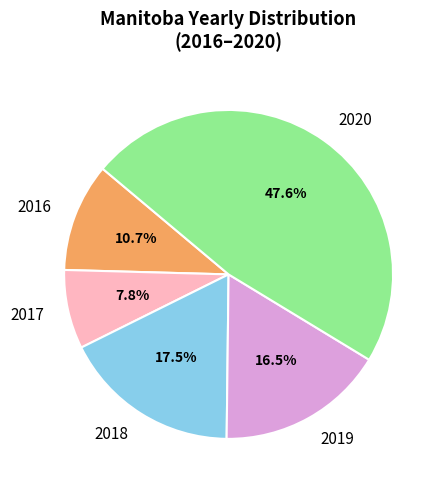

How much of the chart is everything except 2018?

82.5%